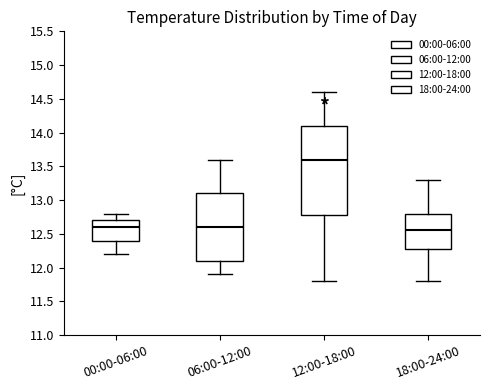

Reading left to right, read every box against the y-axis: the position of its median line, the range the box covers, and the ends of its whiskers. The values are not printed on the chart, so give them approximately, as read against the axis.

00:00-06:00: median 12.60, box 12.40 to 12.70, whiskers 12.20 to 12.80
06:00-12:00: median 12.60, box 12.10 to 13.10, whiskers 11.90 to 13.60
12:00-18:00: median 13.60, box 12.80 to 14.10, whiskers 11.80 to 14.60
18:00-24:00: median 12.55, box 12.30 to 12.80, whiskers 11.80 to 13.30